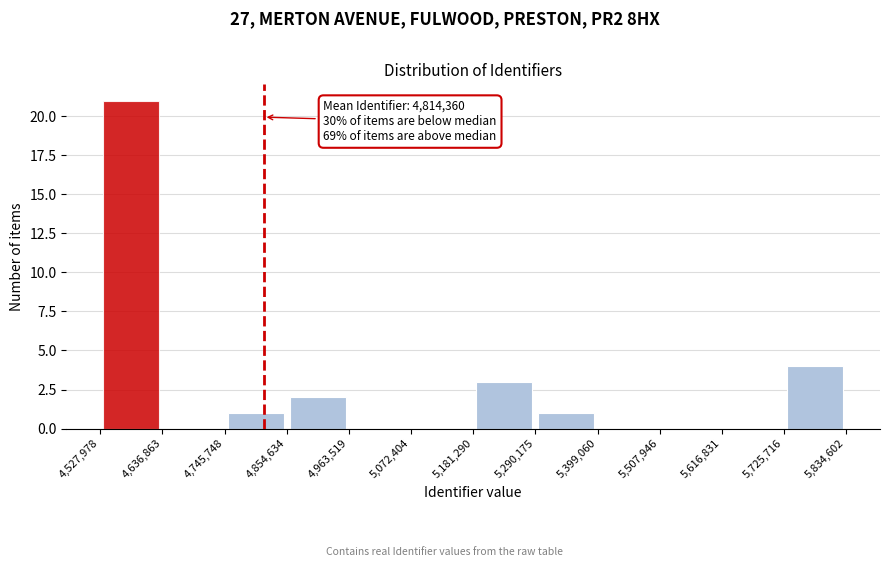

Which range on the x-axis has the tallest bar?

4,527,978 to 4,636,863